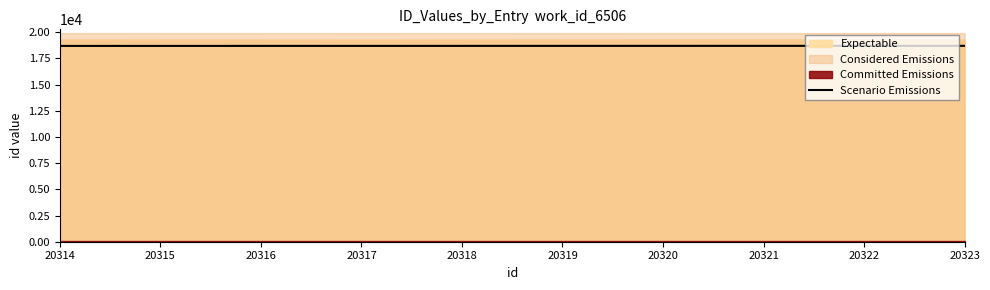

What is the change in value from 20316 to 20317?

+0.9